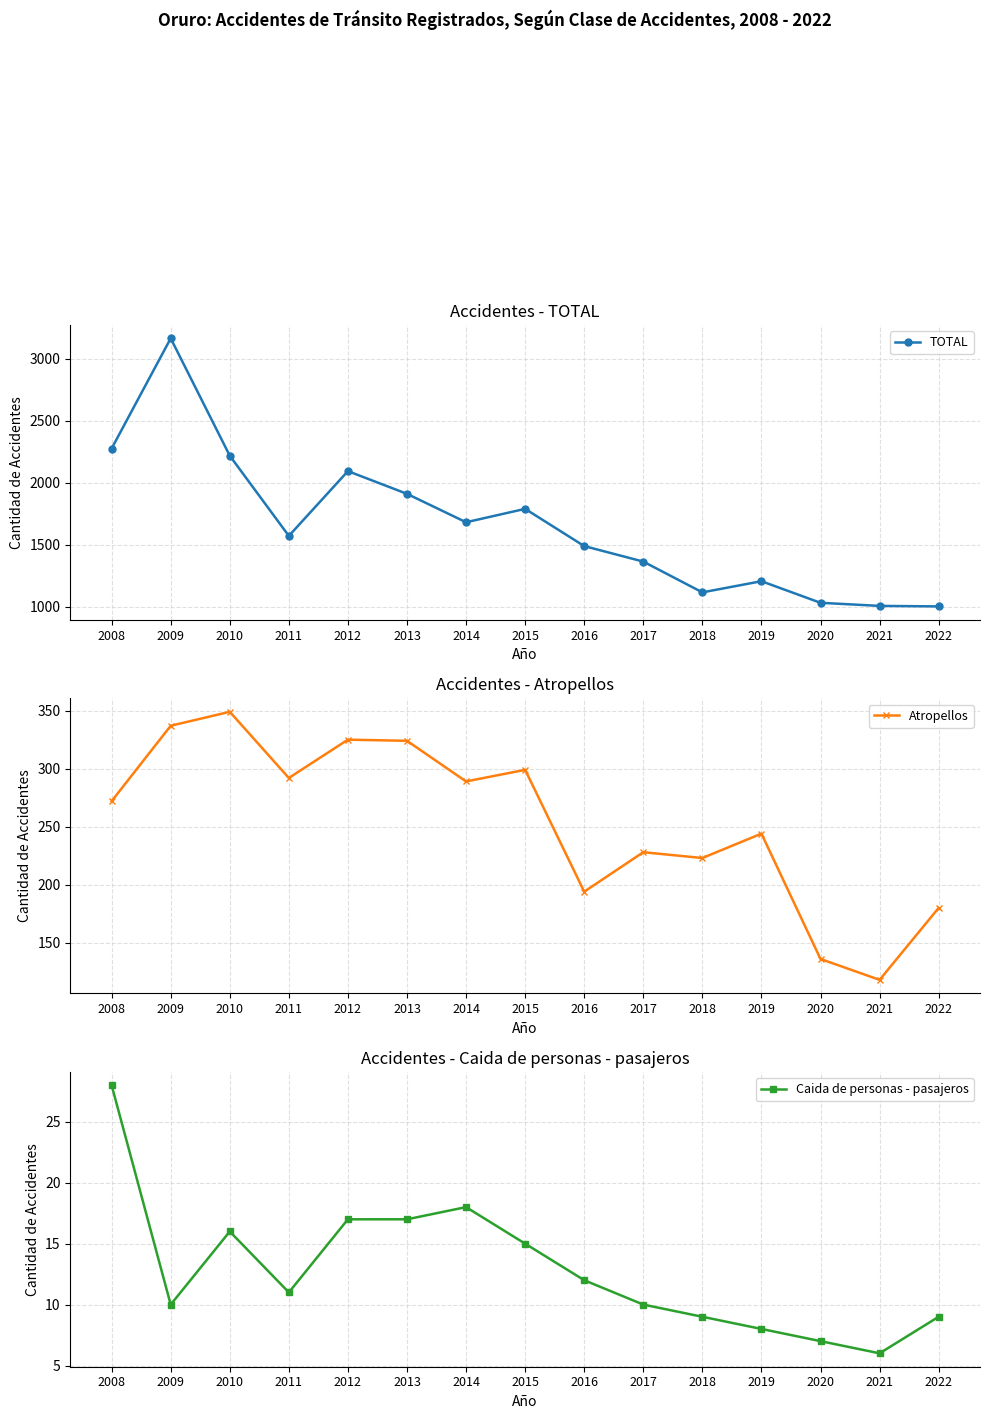

Which has a higher value, 2016 or 2011?

2011